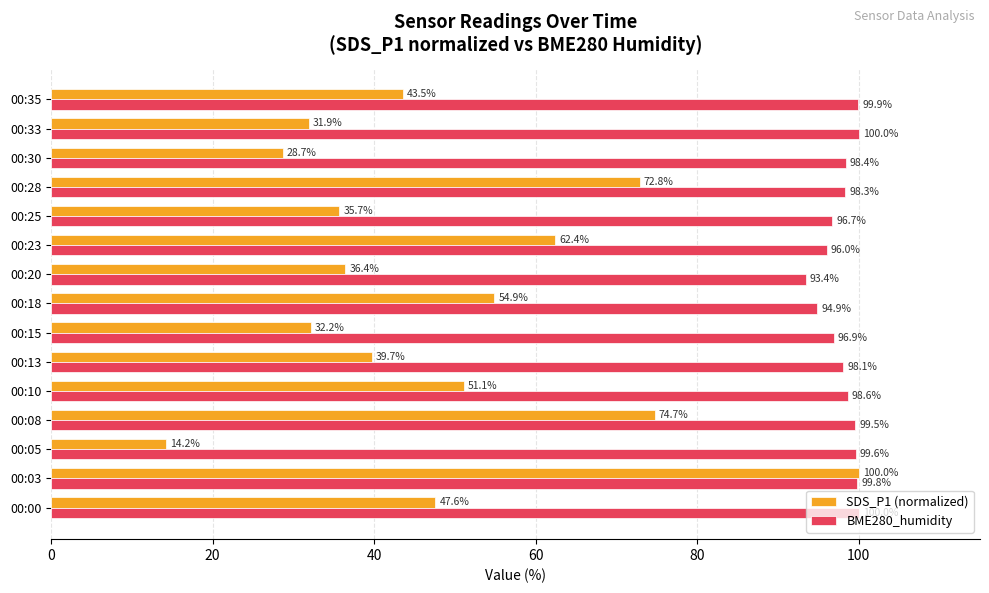

How many series are shown in this chart?

2